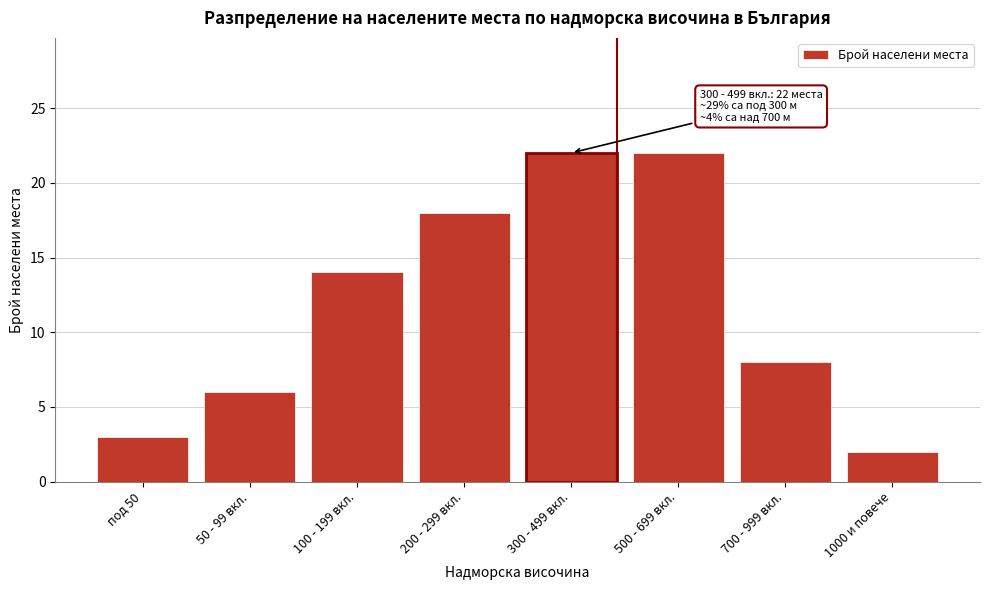

Reading left to right, transcribe all the data shown in this chart.

под 50=3	50 - 99 вкл.=6	100 - 199 вкл.=14	200 - 299 вкл.=18	300 - 499 вкл.=22	500 - 699 вкл.=22	700 - 999 вкл.=8	1000 и повече=2